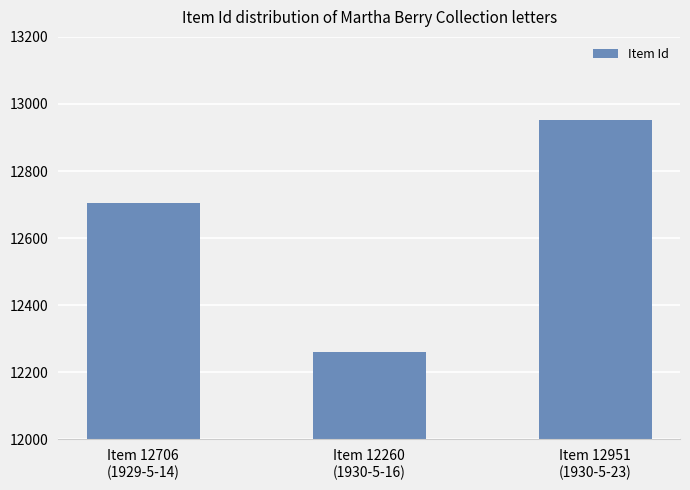

Which category has the lowest value across all series?

Item 12260
(1930-5-16)